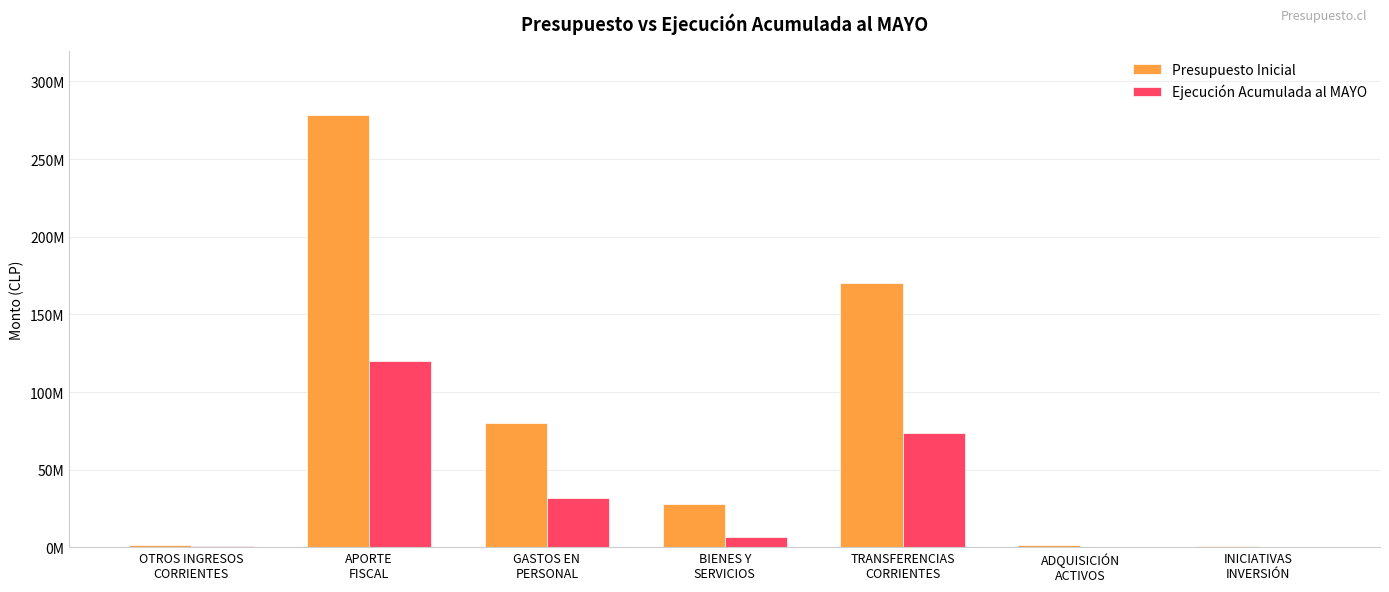

At APORTE
FISCAL, list the series in order from smallest to largest.

Ejecución Acumulada al MAYO, Presupuesto Inicial